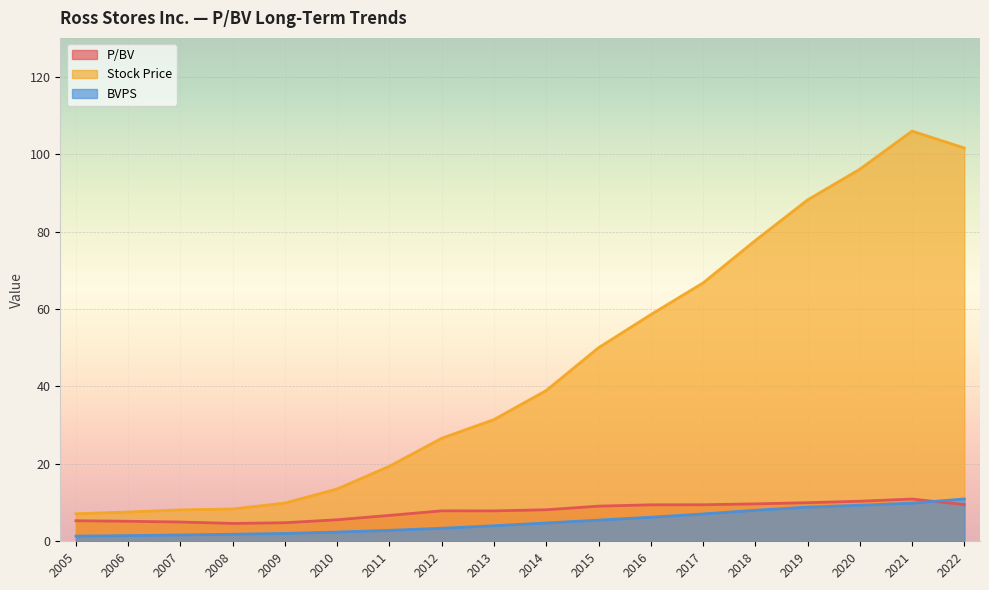

The BVPS series shows 2.8 at 2019. True or false?

False